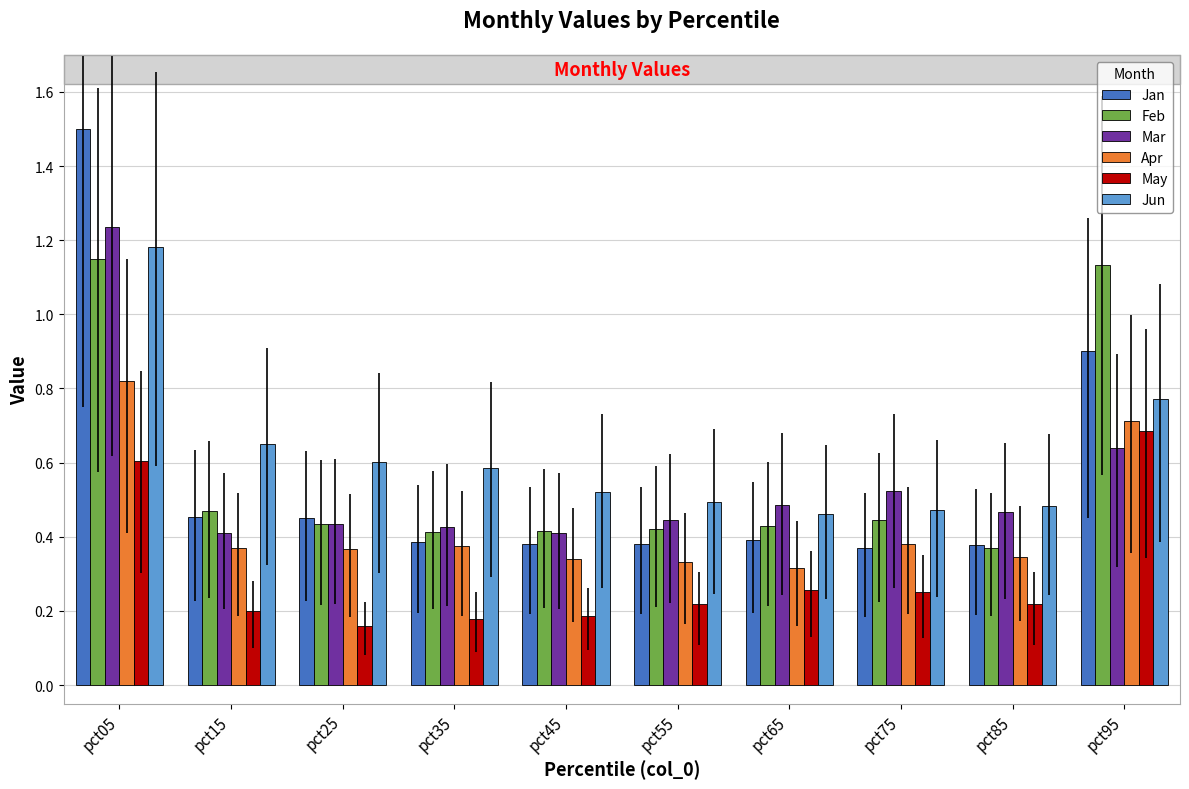

How many bars are there in each group?

6